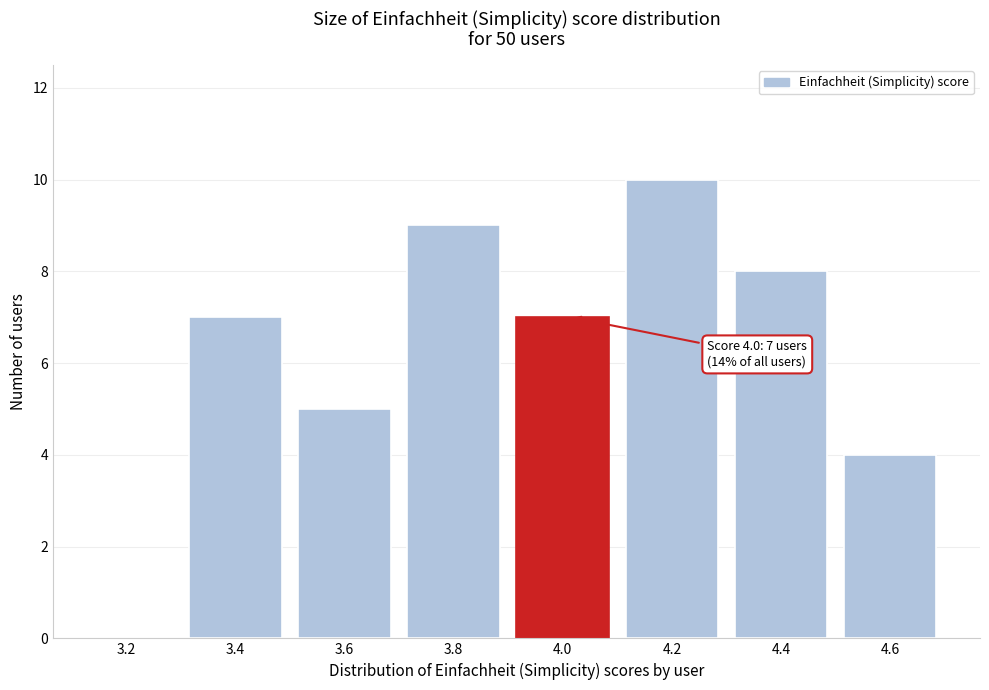

Reading right to left, transcribe all the data shown in this chart.

4.6=4	4.4=8	4.2=10	4.0=7	3.8=9	3.6=5	3.4=7	3.2=0